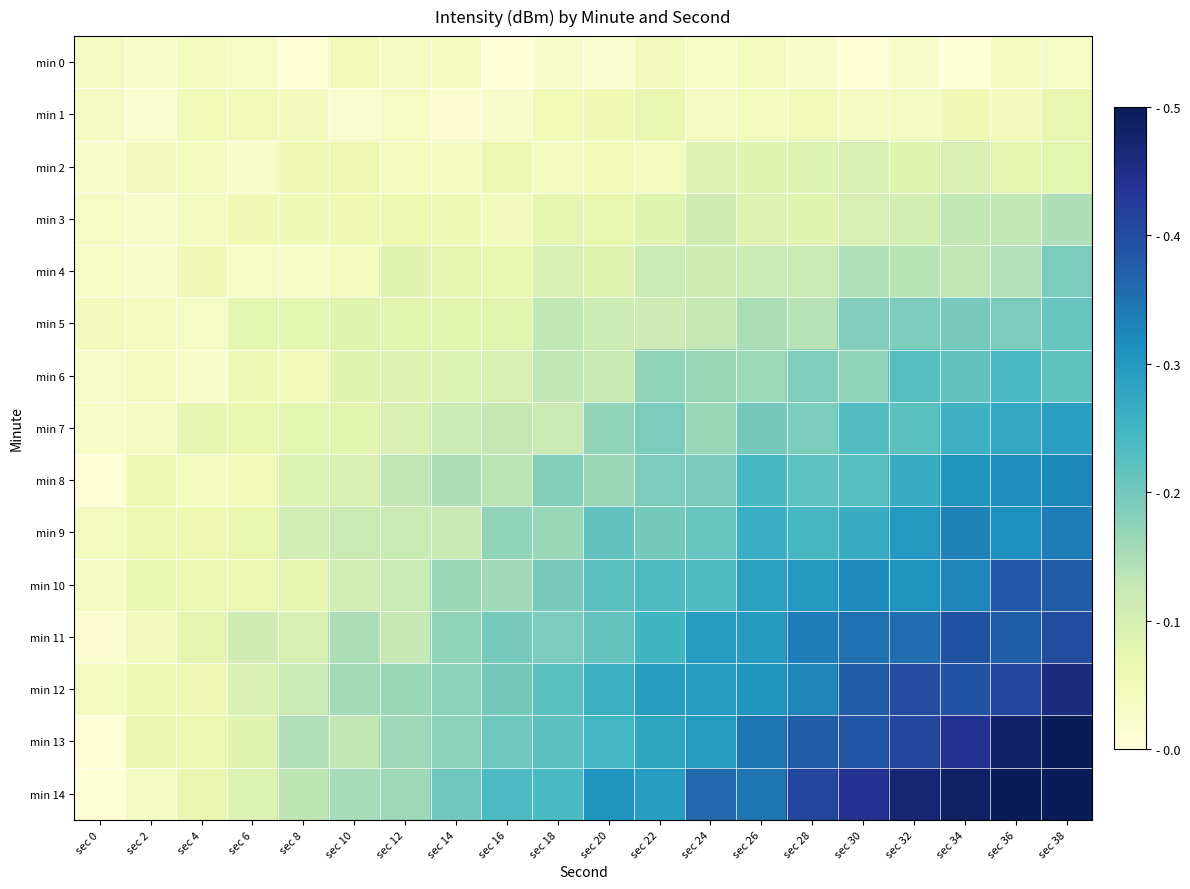

Reading right to left, list all the values displayed in this chart.

min 0: sec 38=0.0	sec 36=0.0	sec 34=0.0	sec 32=0.0	sec 30=0.0	sec 28=0.0	sec 26=0.0	sec 24=0.0	sec 22=0.0	sec 20=0.0	sec 18=0.0	sec 16=0.0	sec 14=0.0	sec 12=0.0	sec 10=0.0	sec 8=0.0	sec 6=0.0	sec 4=0.0	sec 2=0.0	sec 0=0.0
min 1: sec 38=0.1	sec 36=0.0	sec 34=0.1	sec 32=0.0	sec 30=0.0	sec 28=0.0	sec 26=0.0	sec 24=0.0	sec 22=0.1	sec 20=0.1	sec 18=0.1	sec 16=0.0	sec 14=0.0	sec 12=0.0	sec 10=0.0	sec 8=0.0	sec 6=0.1	sec 4=0.1	sec 2=0.0	sec 0=0.0
min 2: sec 38=0.1	sec 36=0.1	sec 34=0.1	sec 32=0.1	sec 30=0.1	sec 28=0.1	sec 26=0.1	sec 24=0.1	sec 22=0.0	sec 20=0.0	sec 18=0.0	sec 16=0.1	sec 14=0.0	sec 12=0.0	sec 10=0.1	sec 8=0.1	sec 6=0.0	sec 4=0.0	sec 2=0.0	sec 0=0.0
min 3: sec 38=0.1	sec 36=0.1	sec 34=0.1	sec 32=0.1	sec 30=0.1	sec 28=0.1	sec 26=0.1	sec 24=0.1	sec 22=0.1	sec 20=0.1	sec 18=0.1	sec 16=0.0	sec 14=0.1	sec 12=0.1	sec 10=0.1	sec 8=0.1	sec 6=0.1	sec 4=0.0	sec 2=0.0	sec 0=0.0
min 4: sec 38=0.2	sec 36=0.1	sec 34=0.1	sec 32=0.1	sec 30=0.1	sec 28=0.1	sec 26=0.1	sec 24=0.1	sec 22=0.1	sec 20=0.1	sec 18=0.1	sec 16=0.1	sec 14=0.1	sec 12=0.1	sec 10=0.0	sec 8=0.0	sec 6=0.0	sec 4=0.1	sec 2=0.0	sec 0=0.0
min 5: sec 38=0.2	sec 36=0.2	sec 34=0.2	sec 32=0.2	sec 30=0.2	sec 28=0.1	sec 26=0.2	sec 24=0.1	sec 22=0.1	sec 20=0.1	sec 18=0.1	sec 16=0.1	sec 14=0.1	sec 12=0.1	sec 10=0.1	sec 8=0.1	sec 6=0.1	sec 4=0.0	sec 2=0.0	sec 0=0.0
min 6: sec 38=0.2	sec 36=0.2	sec 34=0.2	sec 32=0.2	sec 30=0.2	sec 28=0.2	sec 26=0.2	sec 24=0.2	sec 22=0.2	sec 20=0.1	sec 18=0.1	sec 16=0.1	sec 14=0.1	sec 12=0.1	sec 10=0.1	sec 8=0.0	sec 6=0.1	sec 4=0.0	sec 2=0.0	sec 0=0.0
min 7: sec 38=0.3	sec 36=0.3	sec 34=0.3	sec 32=0.2	sec 30=0.2	sec 28=0.2	sec 26=0.2	sec 24=0.2	sec 22=0.2	sec 20=0.2	sec 18=0.1	sec 16=0.1	sec 14=0.1	sec 12=0.1	sec 10=0.1	sec 8=0.1	sec 6=0.1	sec 4=0.1	sec 2=0.0	sec 0=0.0
min 8: sec 38=0.3	sec 36=0.3	sec 34=0.3	sec 32=0.3	sec 30=0.2	sec 28=0.2	sec 26=0.2	sec 24=0.2	sec 22=0.2	sec 20=0.2	sec 18=0.2	sec 16=0.1	sec 14=0.1	sec 12=0.1	sec 10=0.1	sec 8=0.1	sec 6=0.0	sec 4=0.0	sec 2=0.1	sec 0=0.0
min 9: sec 38=0.3	sec 36=0.3	sec 34=0.3	sec 32=0.3	sec 30=0.3	sec 28=0.2	sec 26=0.3	sec 24=0.2	sec 22=0.2	sec 20=0.2	sec 18=0.2	sec 16=0.2	sec 14=0.1	sec 12=0.1	sec 10=0.1	sec 8=0.1	sec 6=0.1	sec 4=0.1	sec 2=0.1	sec 0=0.0
min 10: sec 38=0.4	sec 36=0.4	sec 34=0.3	sec 32=0.3	sec 30=0.3	sec 28=0.3	sec 26=0.3	sec 24=0.2	sec 22=0.2	sec 20=0.2	sec 18=0.2	sec 16=0.2	sec 14=0.2	sec 12=0.1	sec 10=0.1	sec 8=0.1	sec 6=0.1	sec 4=0.1	sec 2=0.1	sec 0=0.0
min 11: sec 38=0.4	sec 36=0.4	sec 34=0.4	sec 32=0.4	sec 30=0.4	sec 28=0.3	sec 26=0.3	sec 24=0.3	sec 22=0.2	sec 20=0.2	sec 18=0.2	sec 16=0.2	sec 14=0.2	sec 12=0.1	sec 10=0.1	sec 8=0.1	sec 6=0.1	sec 4=0.1	sec 2=0.0	sec 0=0.0
min 12: sec 38=0.5	sec 36=0.4	sec 34=0.4	sec 32=0.4	sec 30=0.4	sec 28=0.3	sec 26=0.3	sec 24=0.3	sec 22=0.3	sec 20=0.3	sec 18=0.2	sec 16=0.2	sec 14=0.2	sec 12=0.2	sec 10=0.2	sec 8=0.1	sec 6=0.1	sec 4=0.1	sec 2=0.1	sec 0=0.0
min 13: sec 38=0.5	sec 36=0.5	sec 34=0.4	sec 32=0.4	sec 30=0.4	sec 28=0.4	sec 26=0.3	sec 24=0.3	sec 22=0.3	sec 20=0.2	sec 18=0.2	sec 16=0.2	sec 14=0.2	sec 12=0.2	sec 10=0.1	sec 8=0.1	sec 6=0.1	sec 4=0.1	sec 2=0.1	sec 0=0.0
min 14: sec 38=0.5	sec 36=0.5	sec 34=0.5	sec 32=0.5	sec 30=0.4	sec 28=0.4	sec 26=0.3	sec 24=0.4	sec 22=0.3	sec 20=0.3	sec 18=0.2	sec 16=0.2	sec 14=0.2	sec 12=0.2	sec 10=0.2	sec 8=0.1	sec 6=0.1	sec 4=0.1	sec 2=0.0	sec 0=0.0